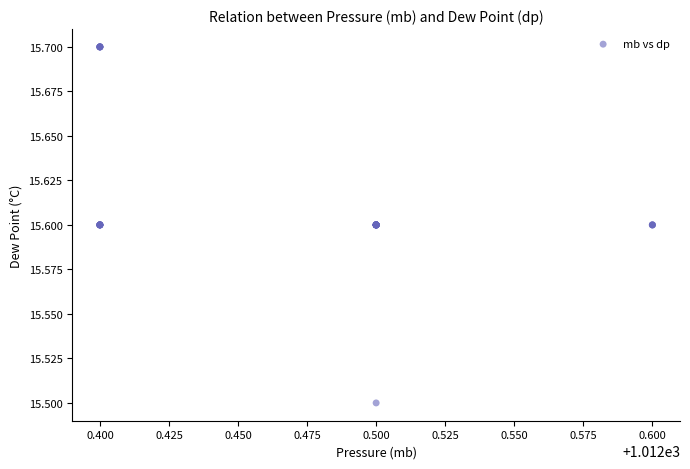

What Y value in the scatter plot is closest to 15?

15.5